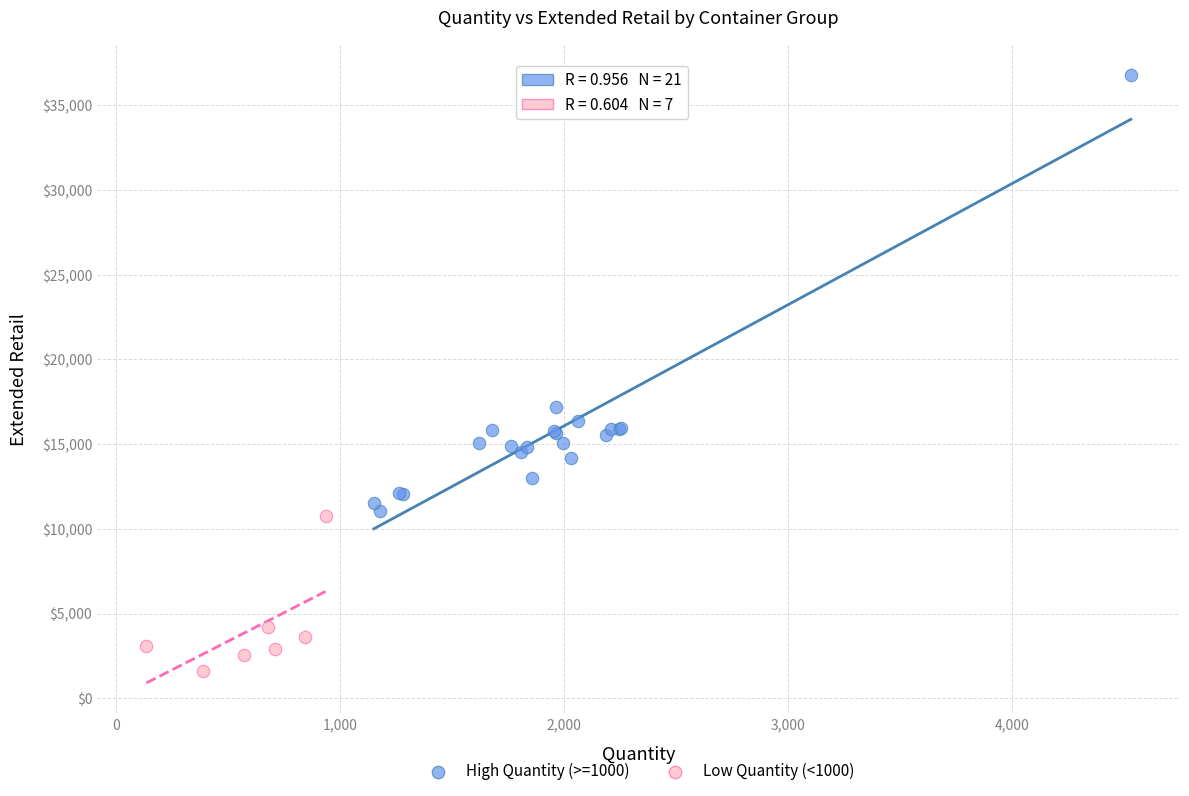

Which series contains the lowest Y value?

Low Quantity (<1000)